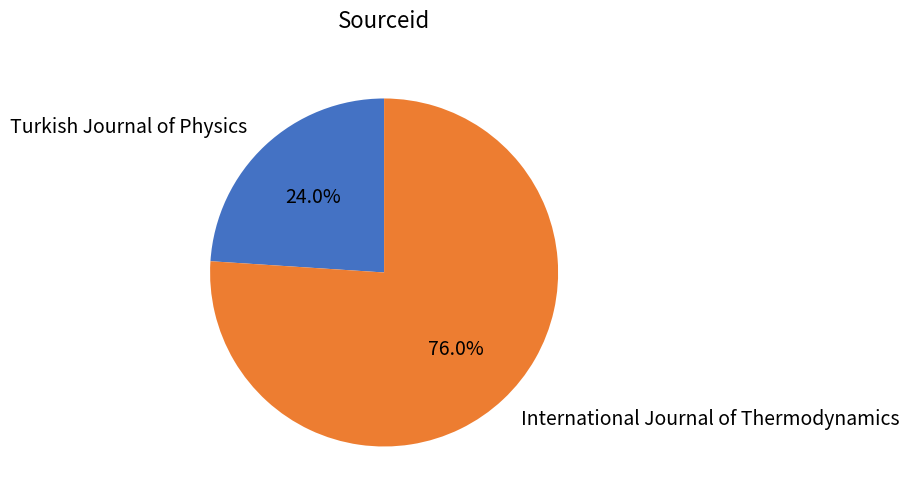

What is the ratio of the value at International Journal of Thermodynamics to the value at Turkish Journal of Physics?

3.2